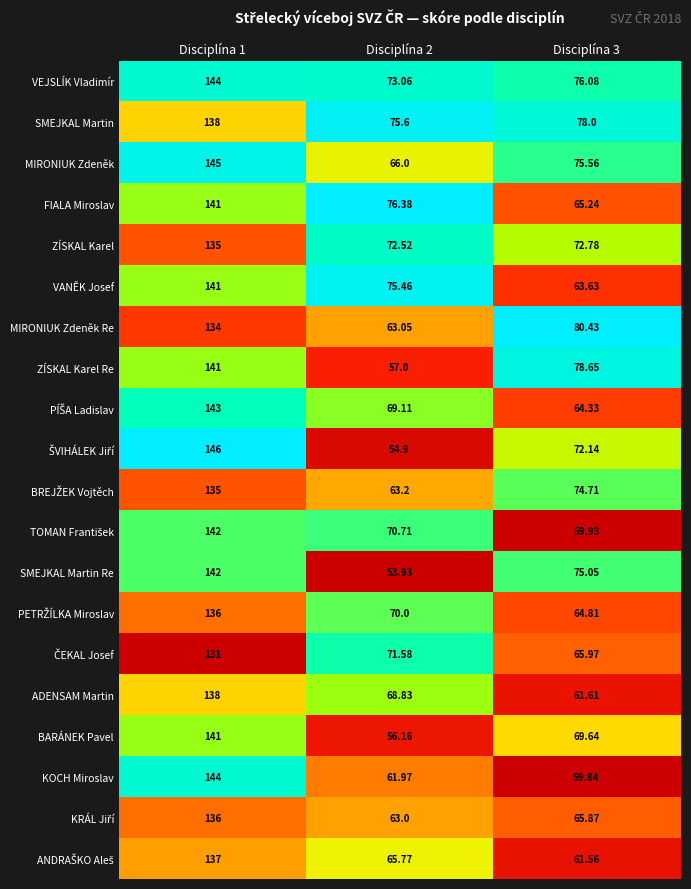

Which series has the largest total across all categories?

VEJSLÍK Vladimír